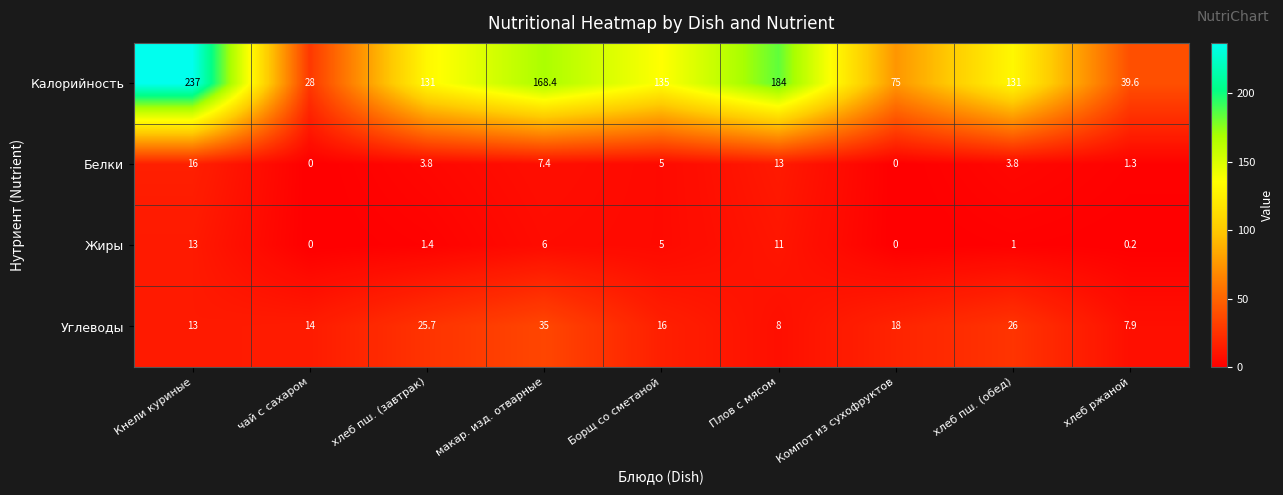

Where is Углеводы nearest to the value 21?

Компот из сухофруктов